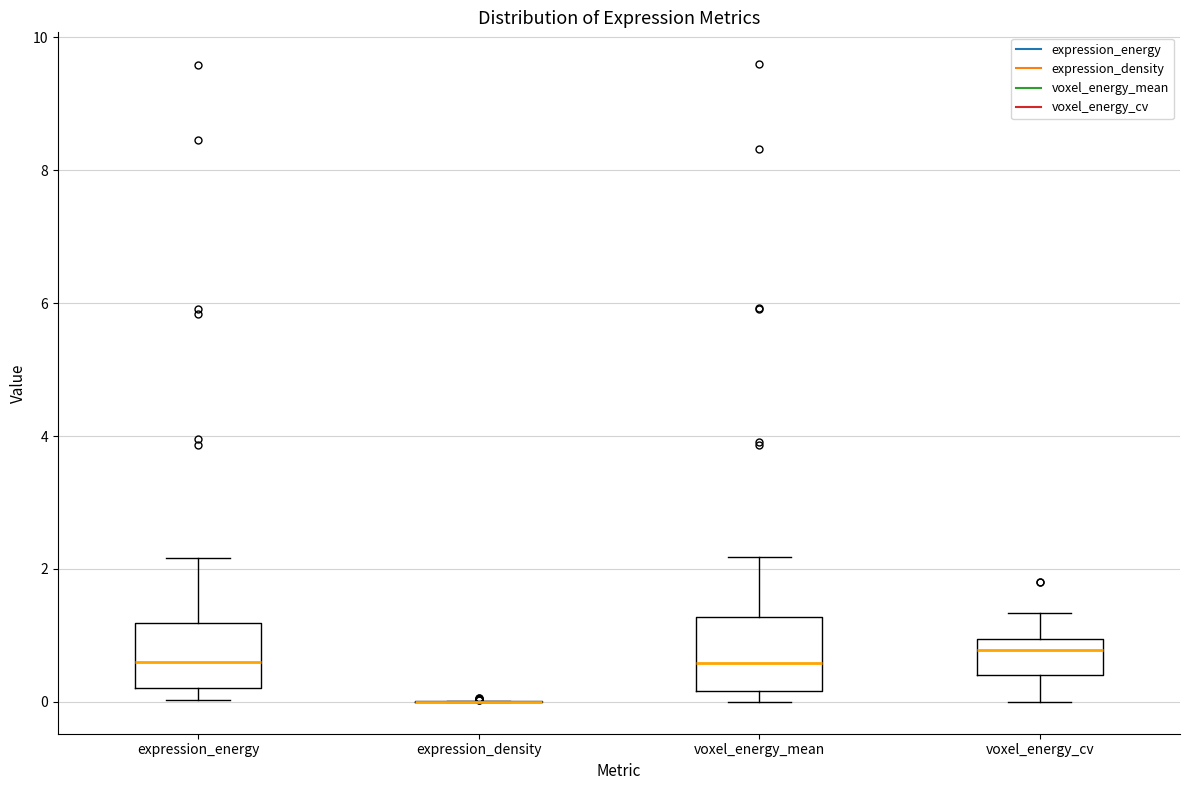

Reading left to right, transcribe this box plot: for each box, give where its median line is, the range the box spans, and where its two whiskers end, as read against the y-axis. The values are not printed on the chart, so give them approximately, as read against the axis.

expression_energy: median 0.6, box 0.2 to 1.2, whiskers 0.0 to 2.2
expression_density: box collapsed to a line at 0.0, whiskers 0.0 to 0.0
voxel_energy_mean: median 0.6, box 0.2 to 1.2, whiskers 0.0 to 2.2
voxel_energy_cv: median 0.8, box 0.4 to 1.0, whiskers 0.0 to 1.4